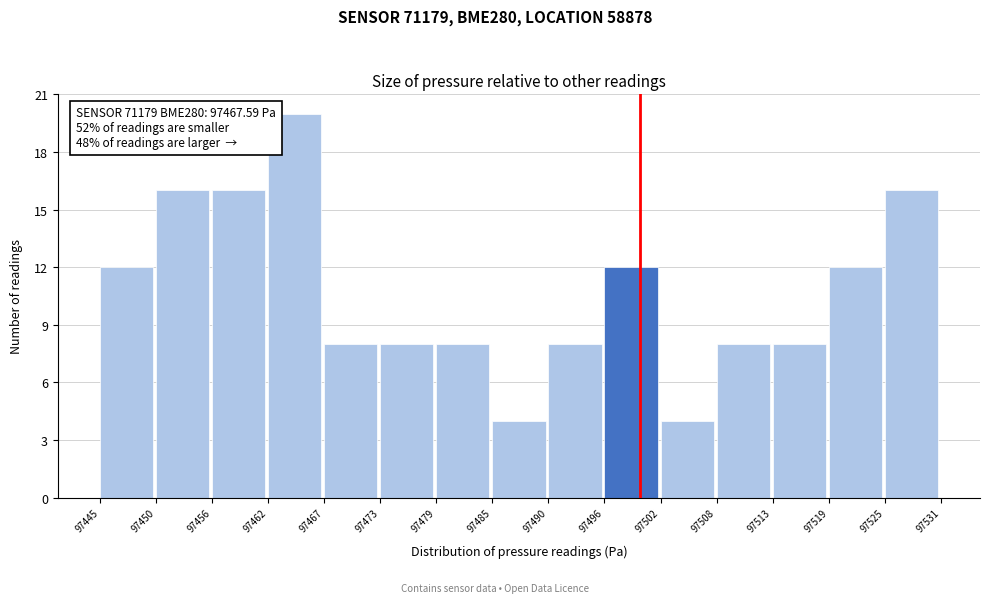

Which range on the x-axis has the tallest bar?

97462 to 97467